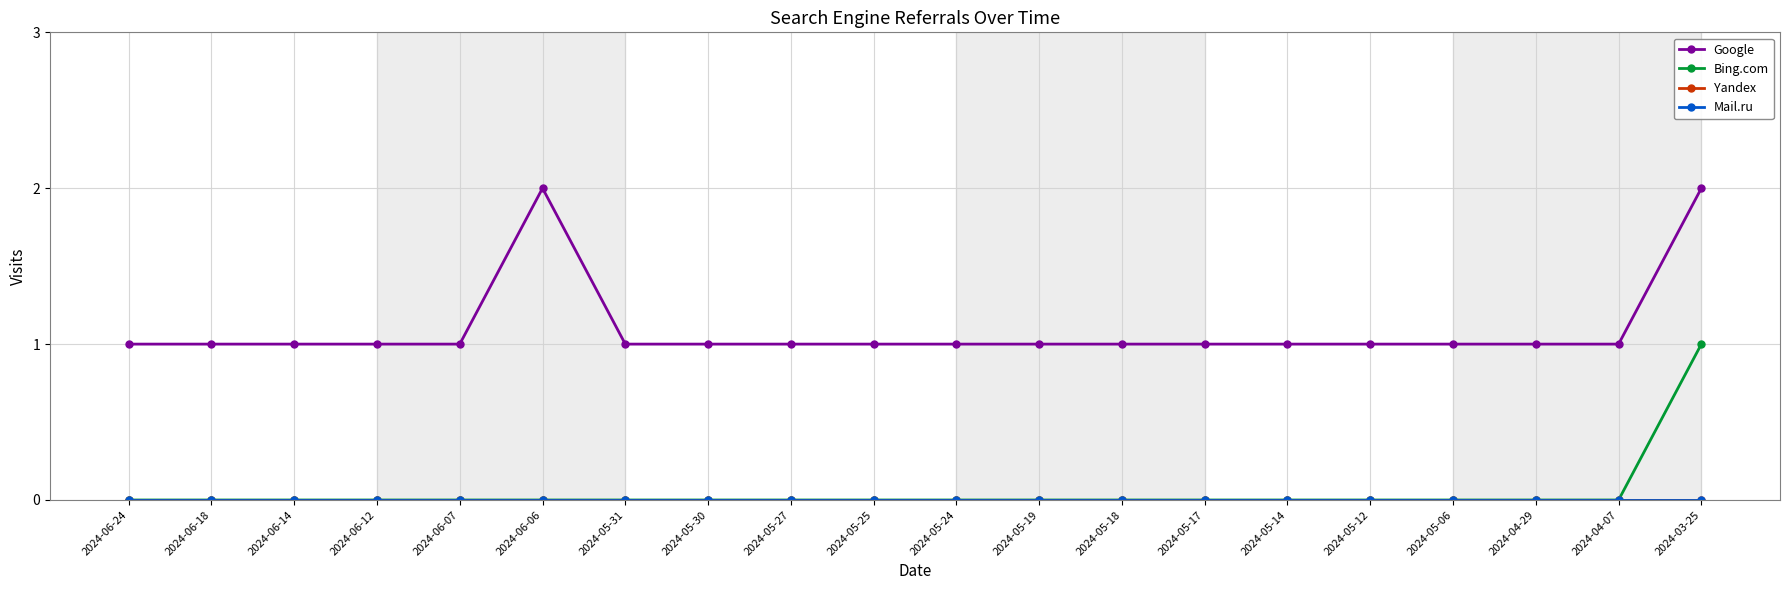

True or false: Bing.com and Google cross at least once.

False